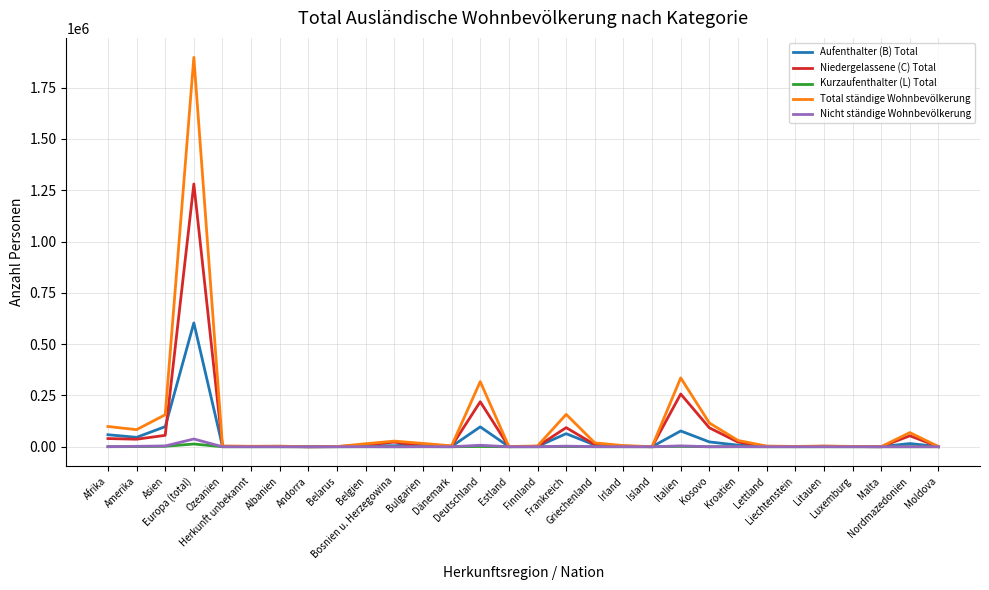

Which series has the largest range (max minus min)?

Total ständige Wohnbevölkerung